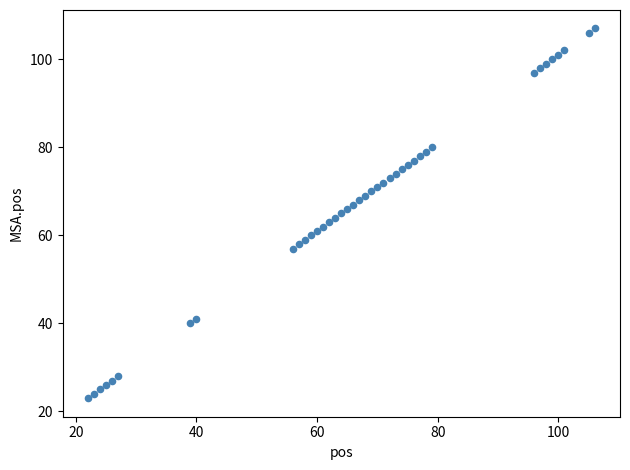

What is the range of X values (max minus min)?

84